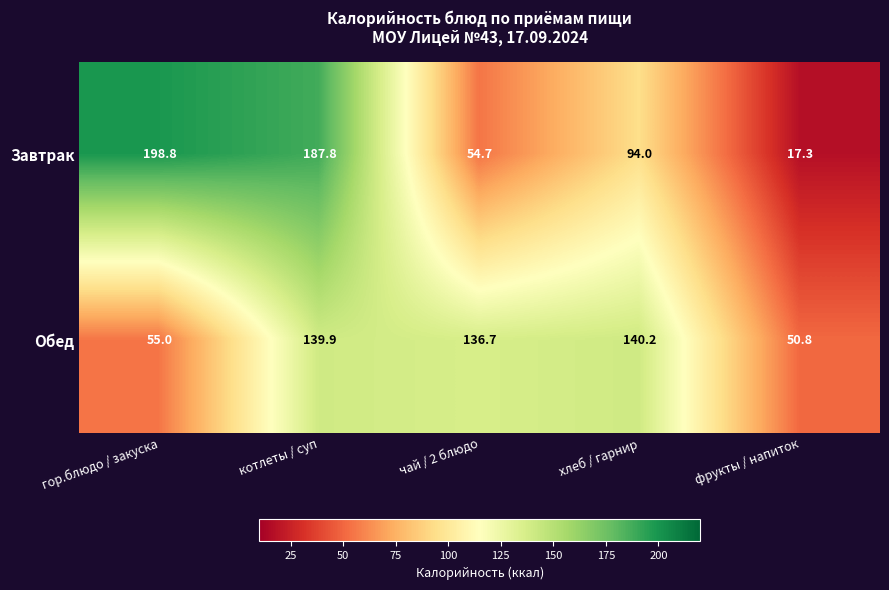

Where is Завтрак nearest to the value 108?

хлеб / гарнир